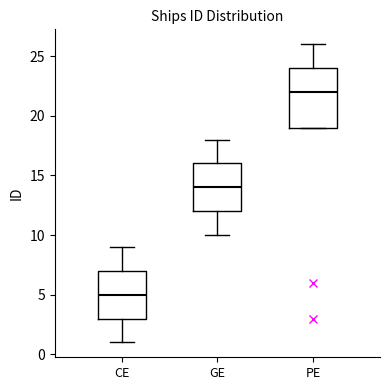

Which box has the highest median line?

PE